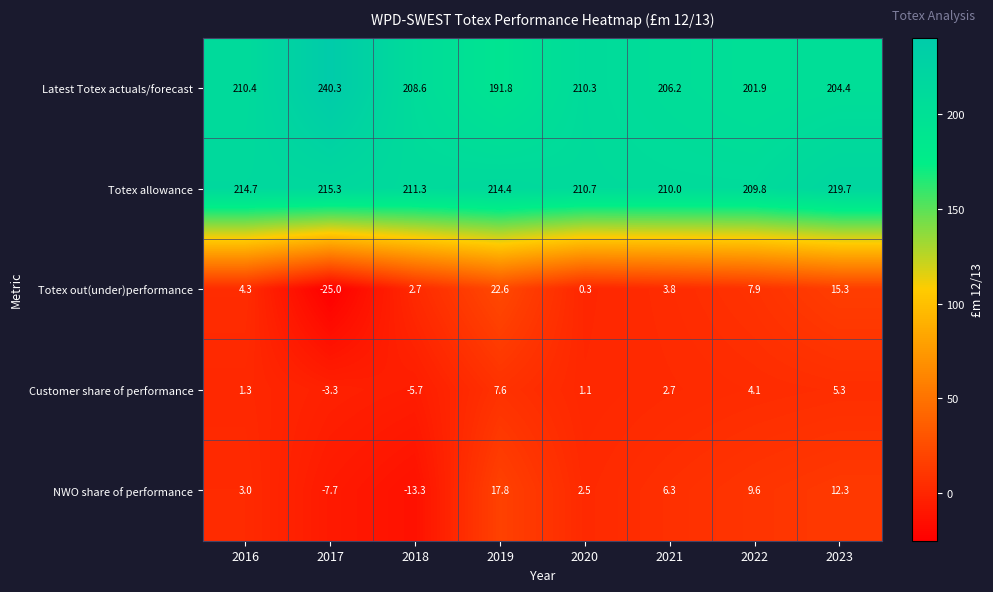

Where is Totex out(under)performance nearest to the value -1?

2020